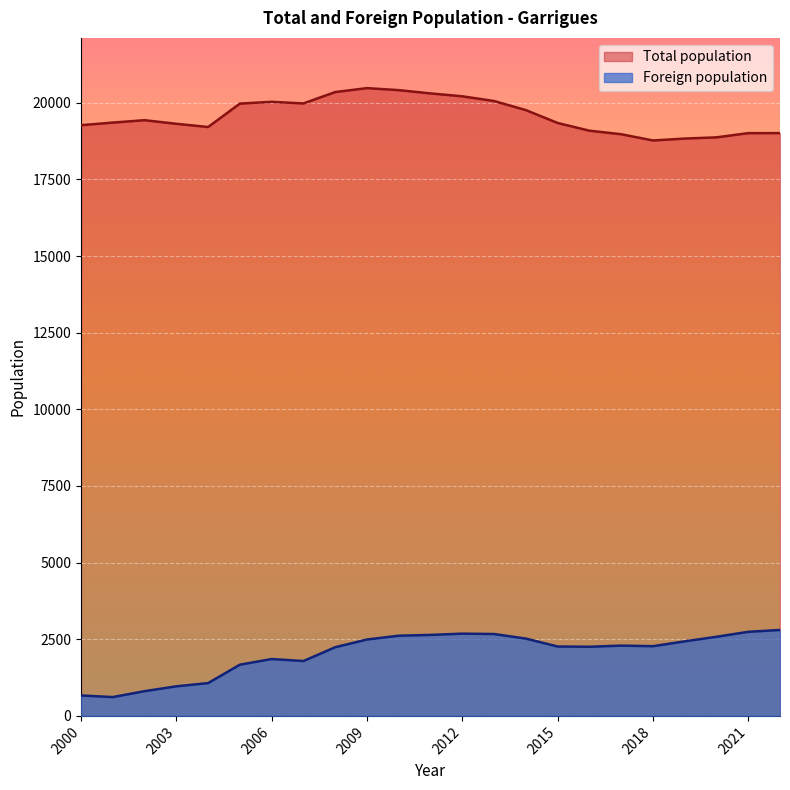

How many interior local peaks does the Total population series have?

3